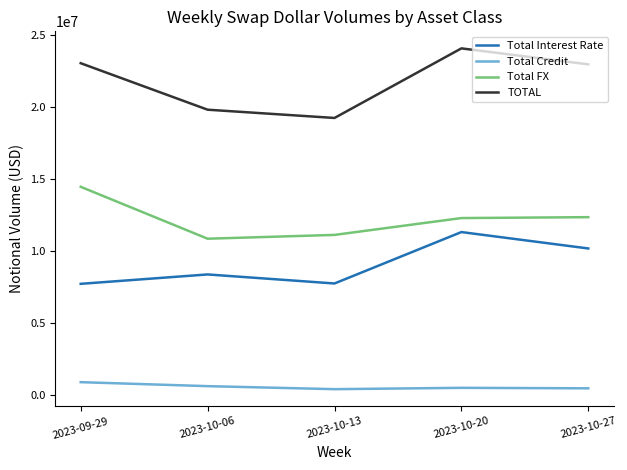

What is the difference between the highest and lowest values at 2023-09-29?

22160720